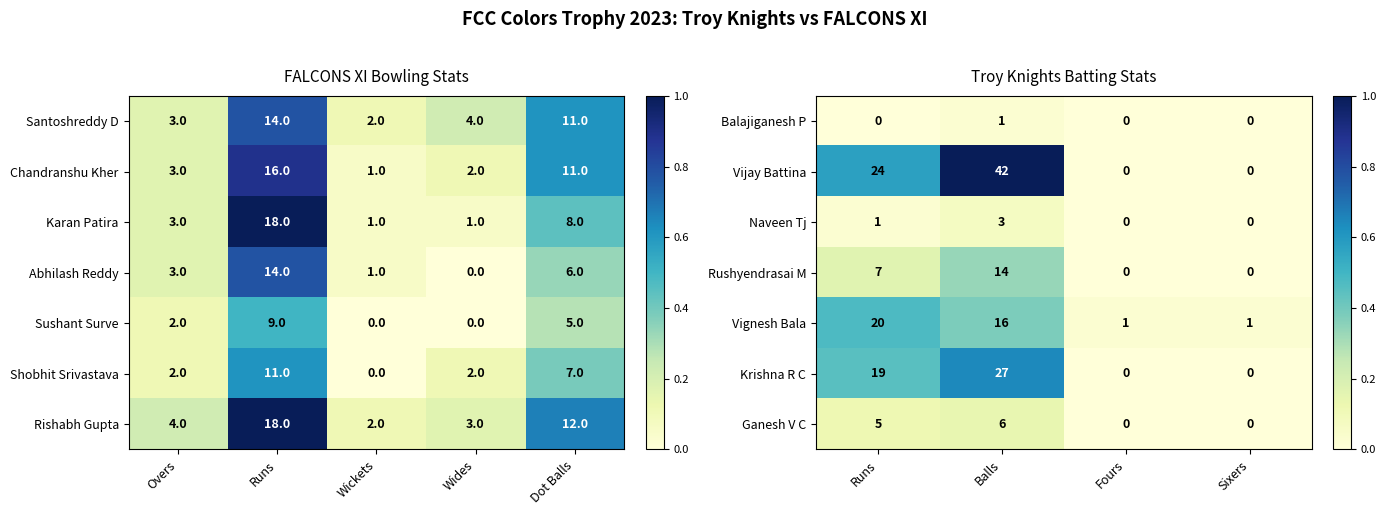

Is it true that Krishna R C equals 0.3 at Balls?

False